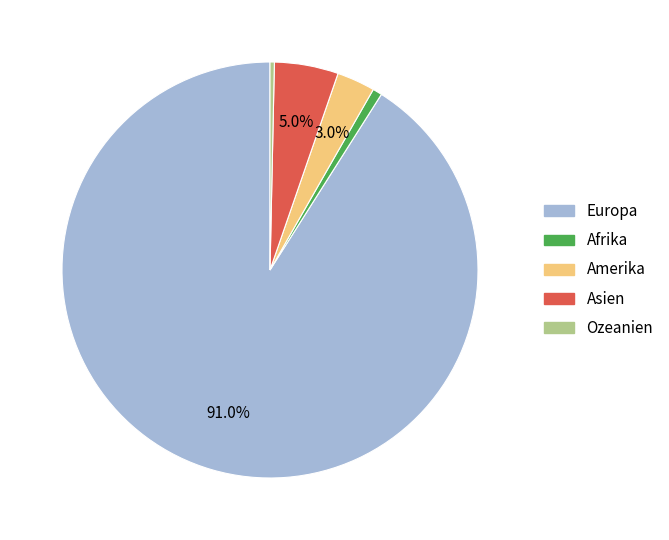

Does Amerika represent more than half of the total?

No